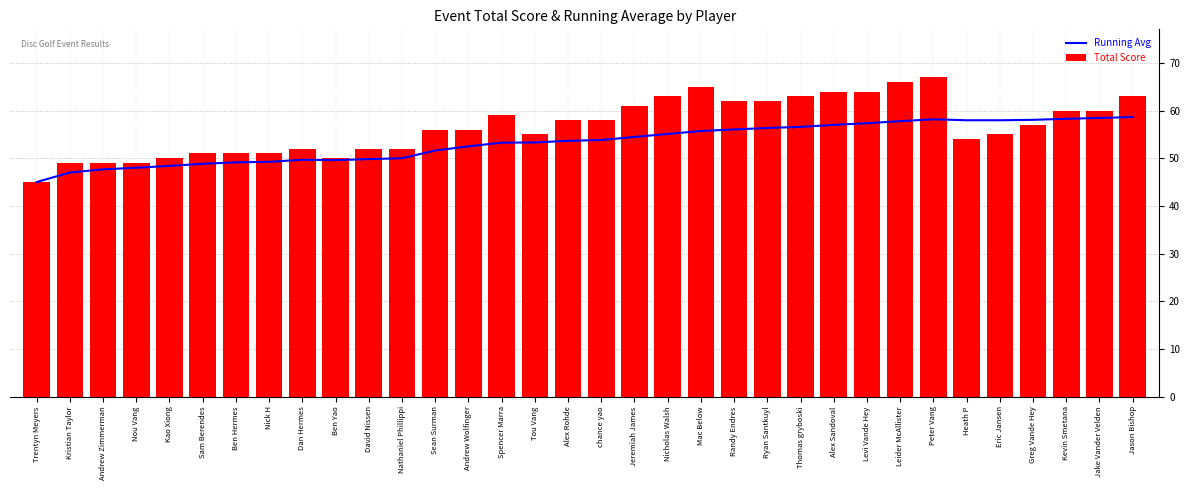

Which has a higher value, Jeremiah James or Leider McAllister?

Leider McAllister